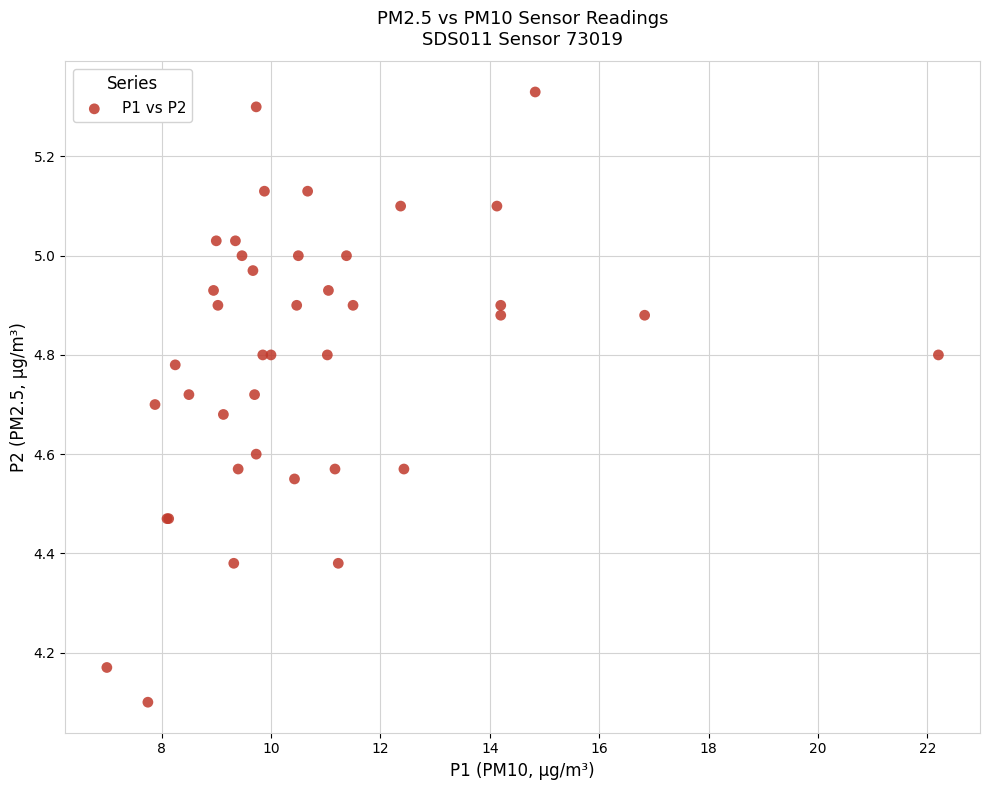

What Y value in the scatter plot is closest to 4?

4.1